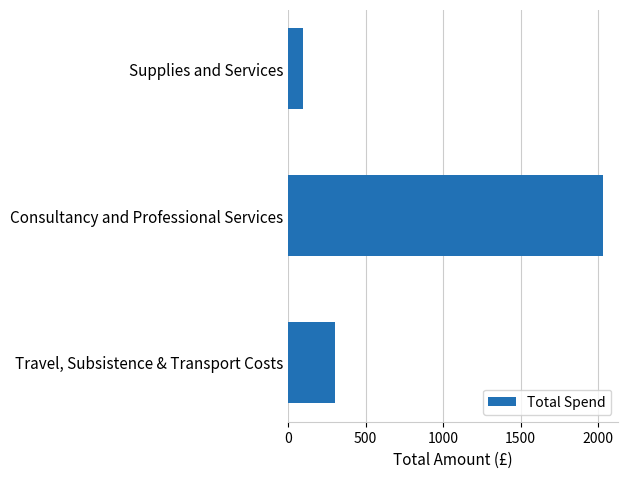

What is the sum of all values?

2424.5